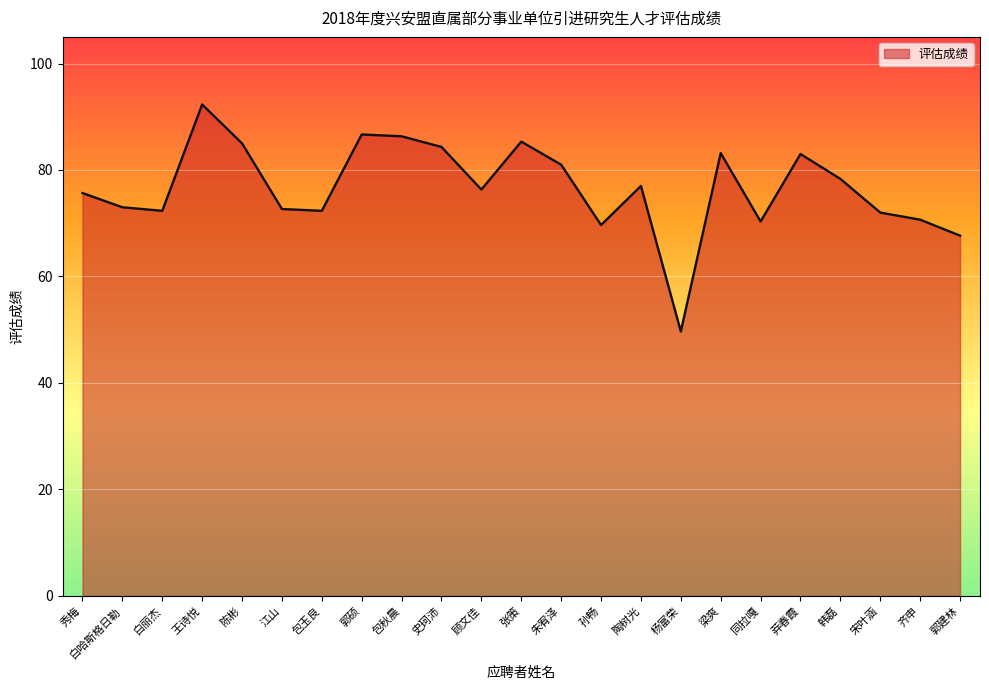

What value does the data have at 韩磊?

78.3